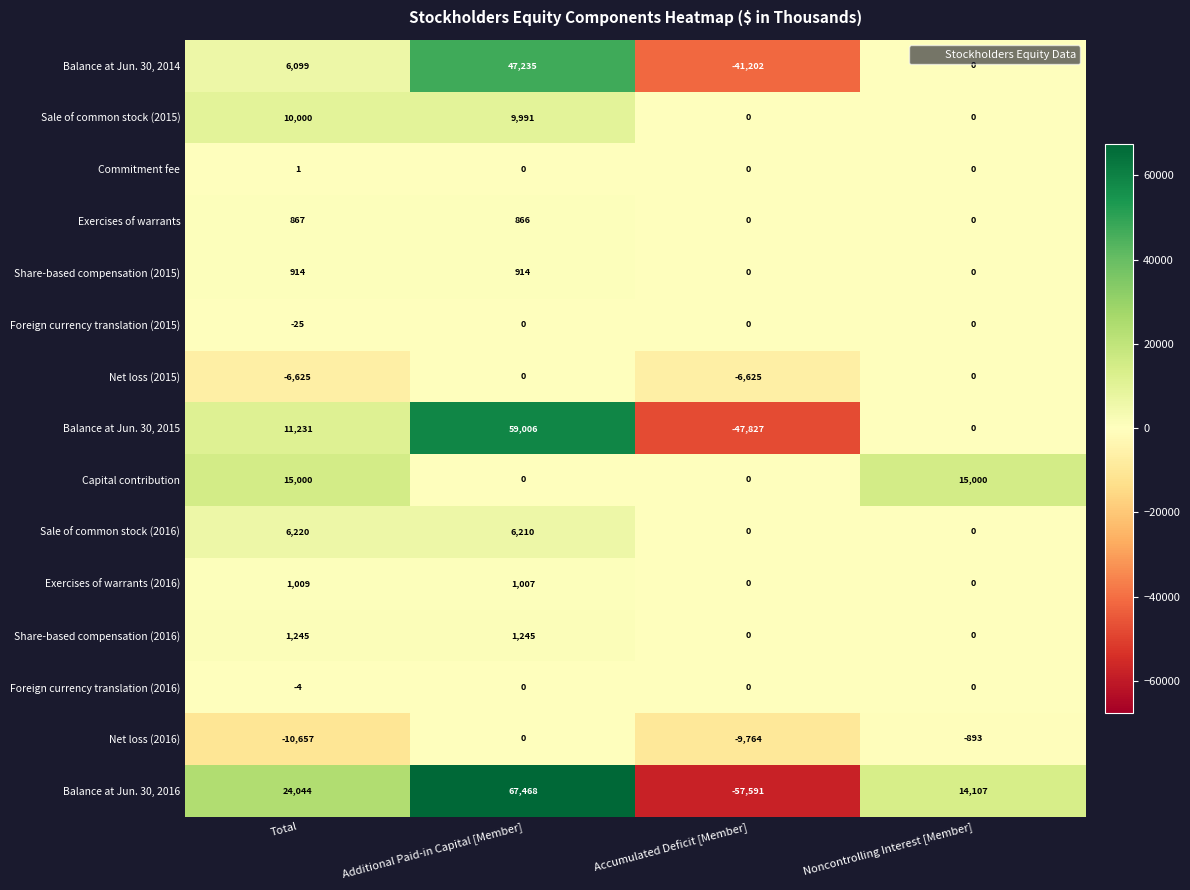

At which category does the chart reach its peak across all series?

Additional Paid-in Capital [Member]